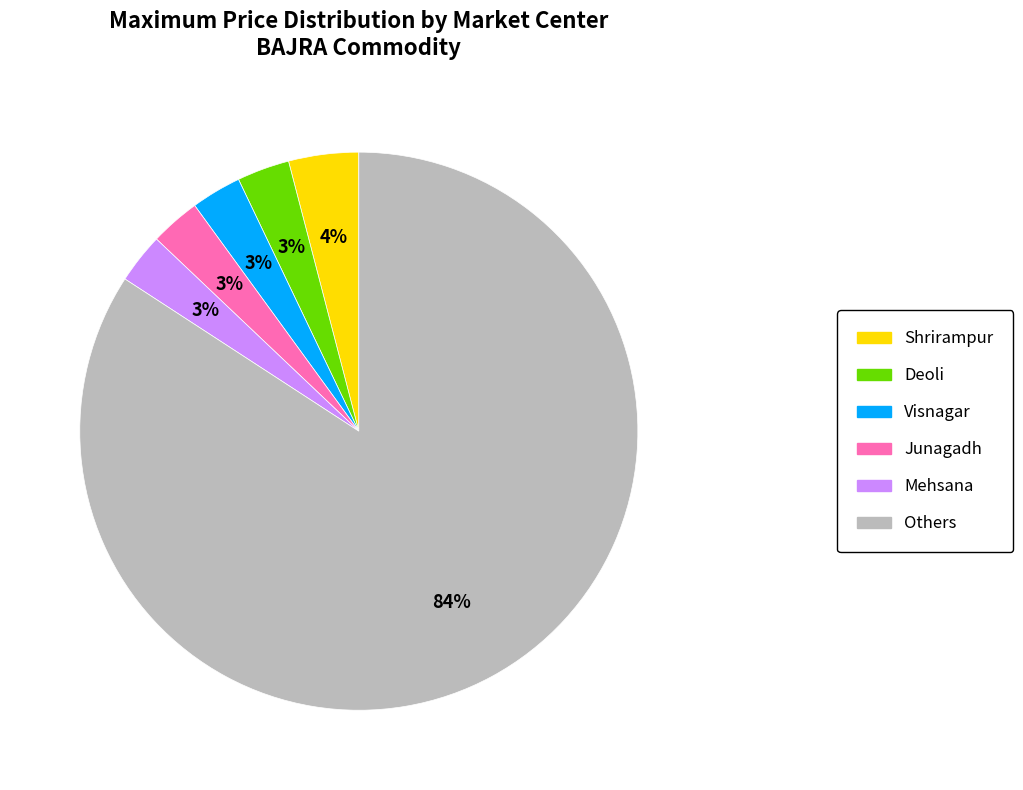

How many segments does this pie chart have?

6